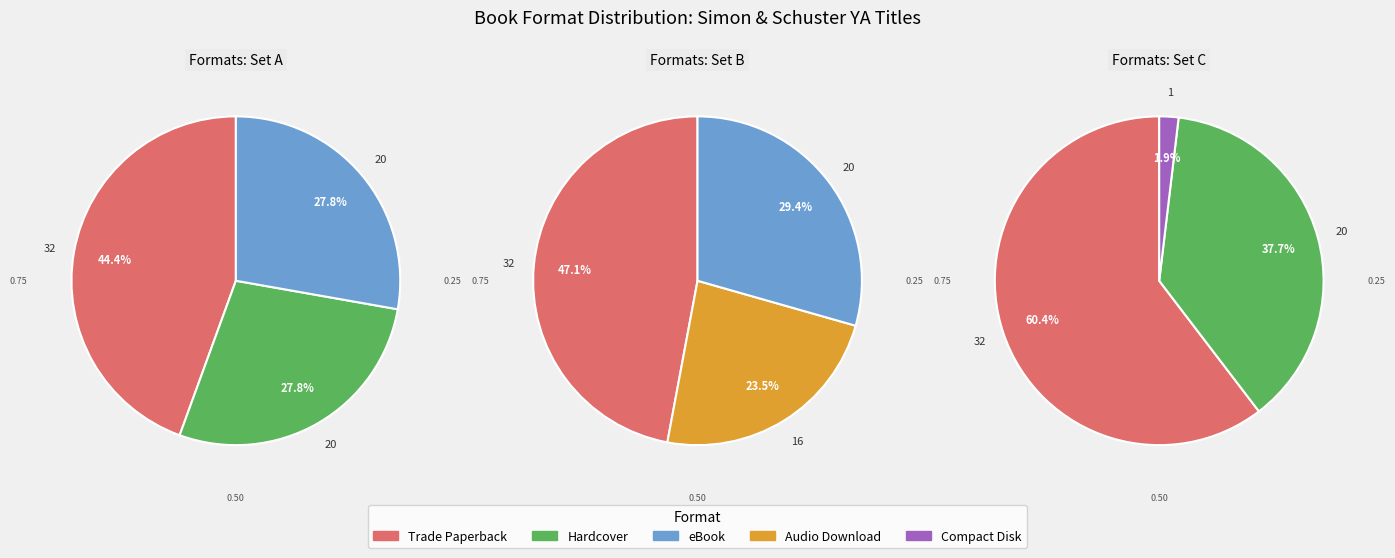

Combined, do Compact Disk and eBook account for over 50%?

No